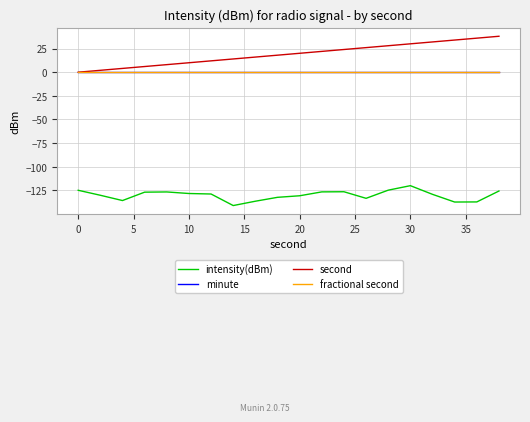

Does the chart display data point markers on the line(s)?

No